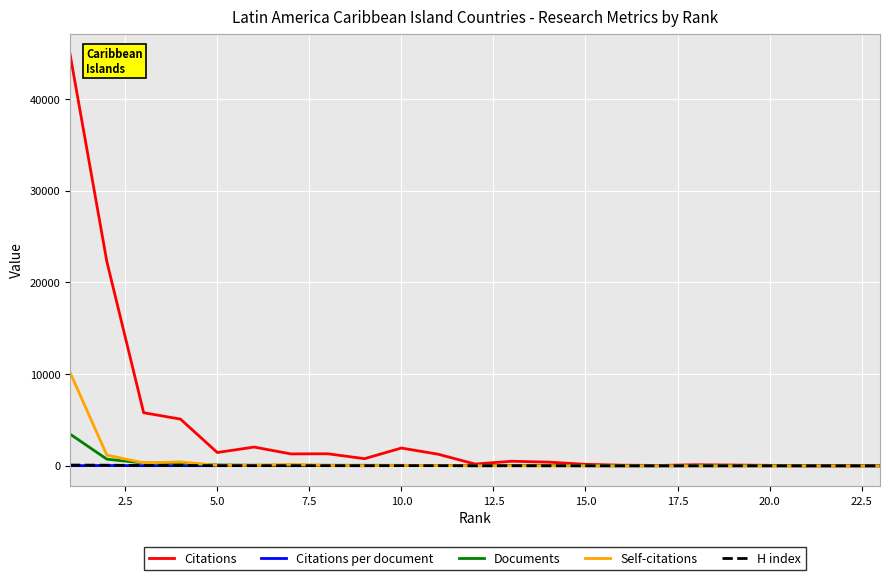

What is the maximum value shown in the chart?

44890.0